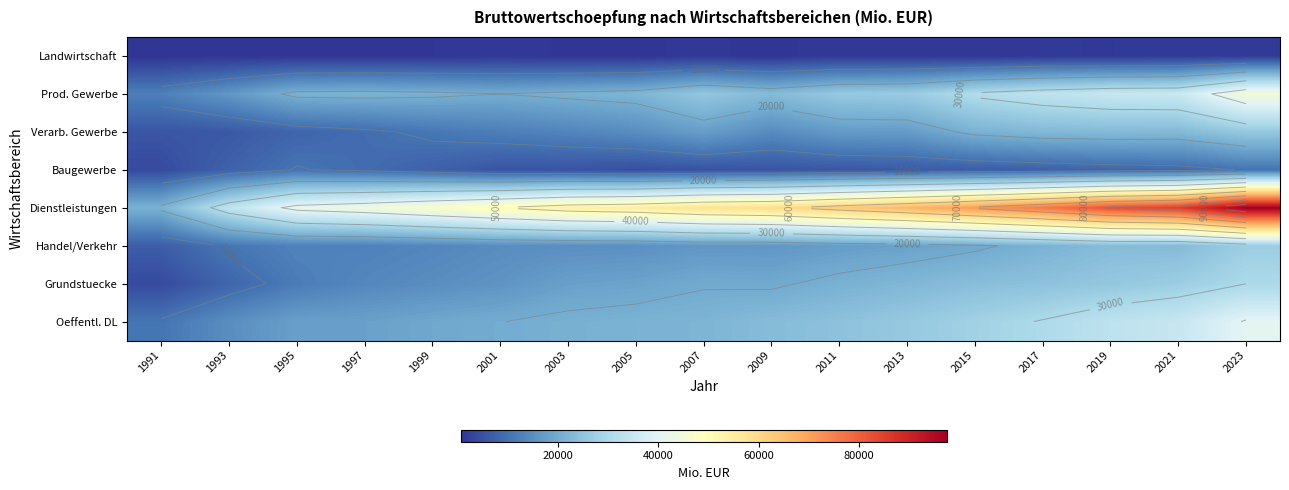

What is the approximate value of Landwirtschaft at 2011?

1224.6